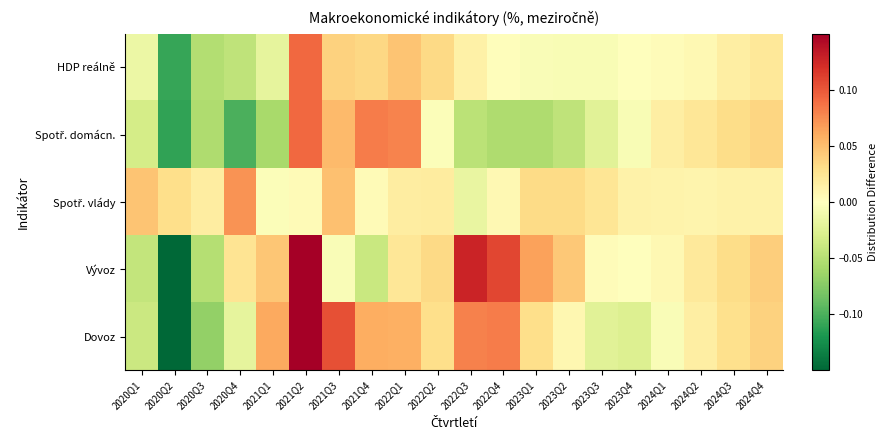

At 2021Q4, list the series in order from largest to smallest.

Spotř. domácn., Dovoz, HDP reálně, Spotř. vlády, Vývoz